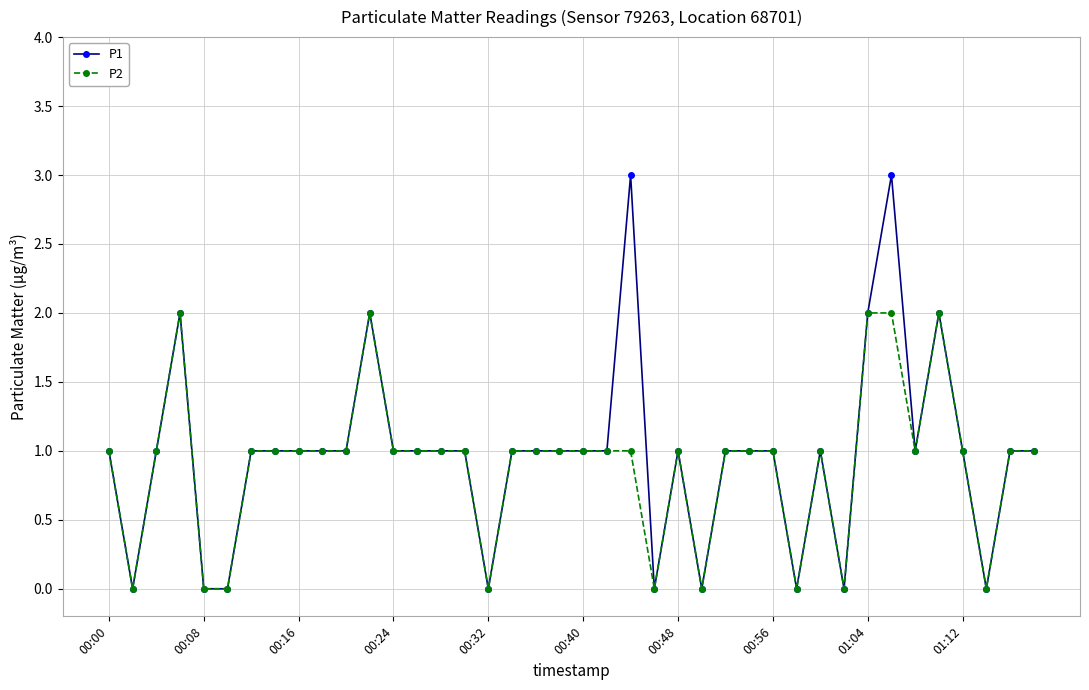

What is the difference between the second highest and minimum values in the P2 series?

2